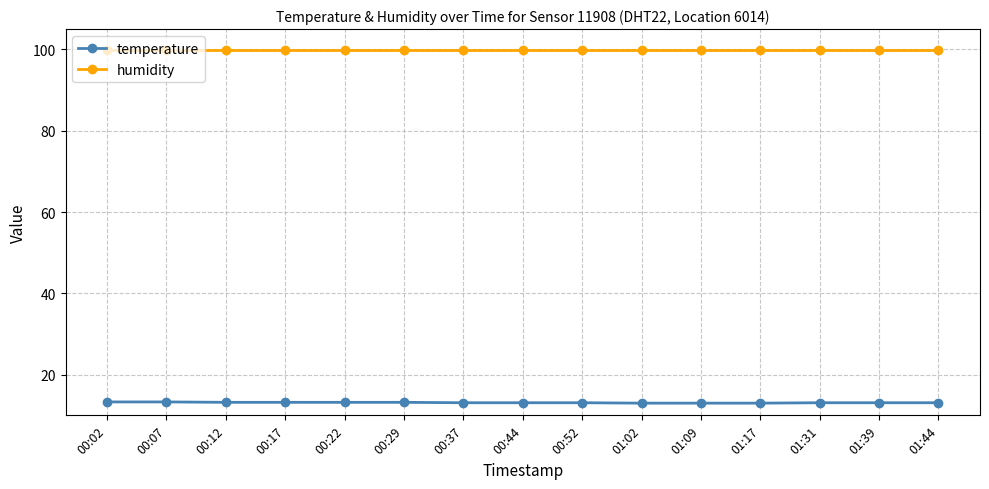

Count the number of data series in this chart.

2